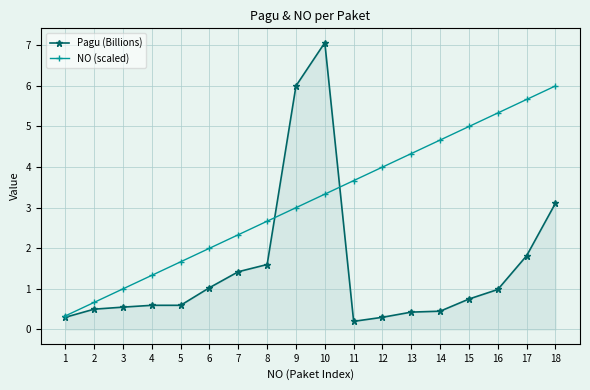

The value of NO (scaled) at 2 is 0.3. True or false?

False